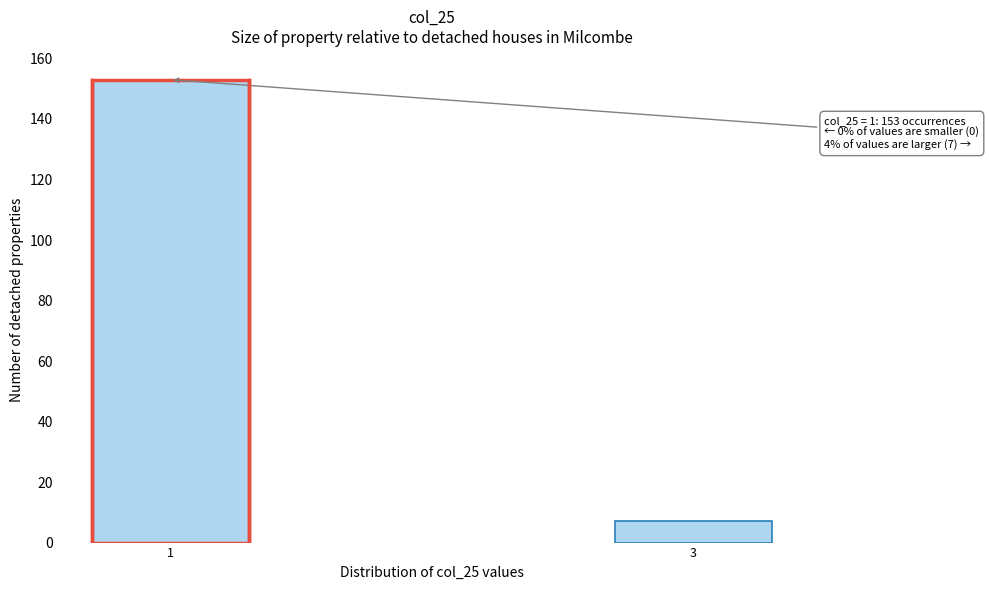

Reading left to right, extract all data points from this chart.

153	7